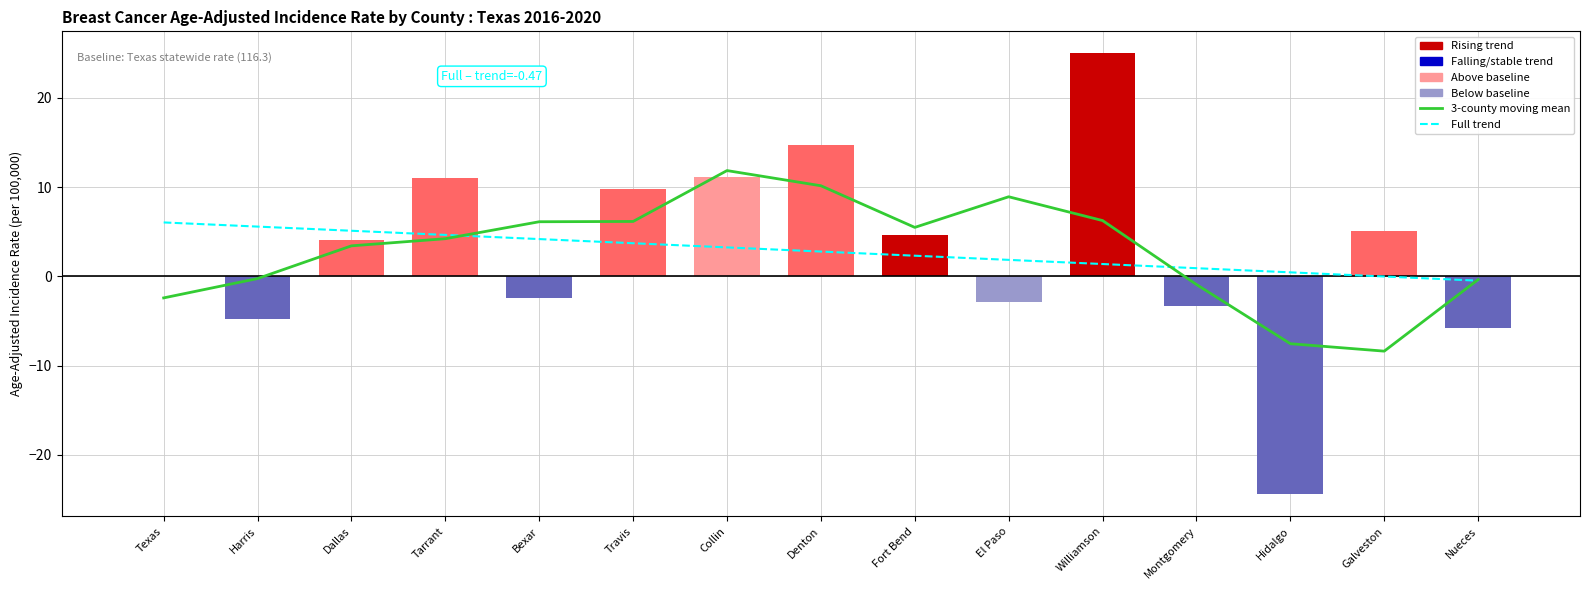

How many groups of bars are there?

15